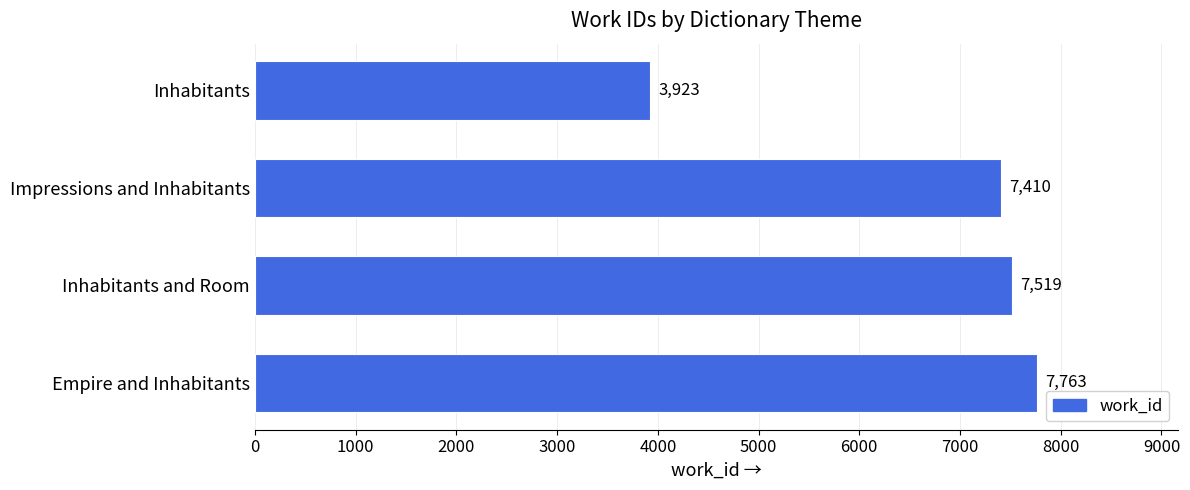

Between Impressions and Inhabitants and Inhabitants and Room, which is larger?

Inhabitants and Room